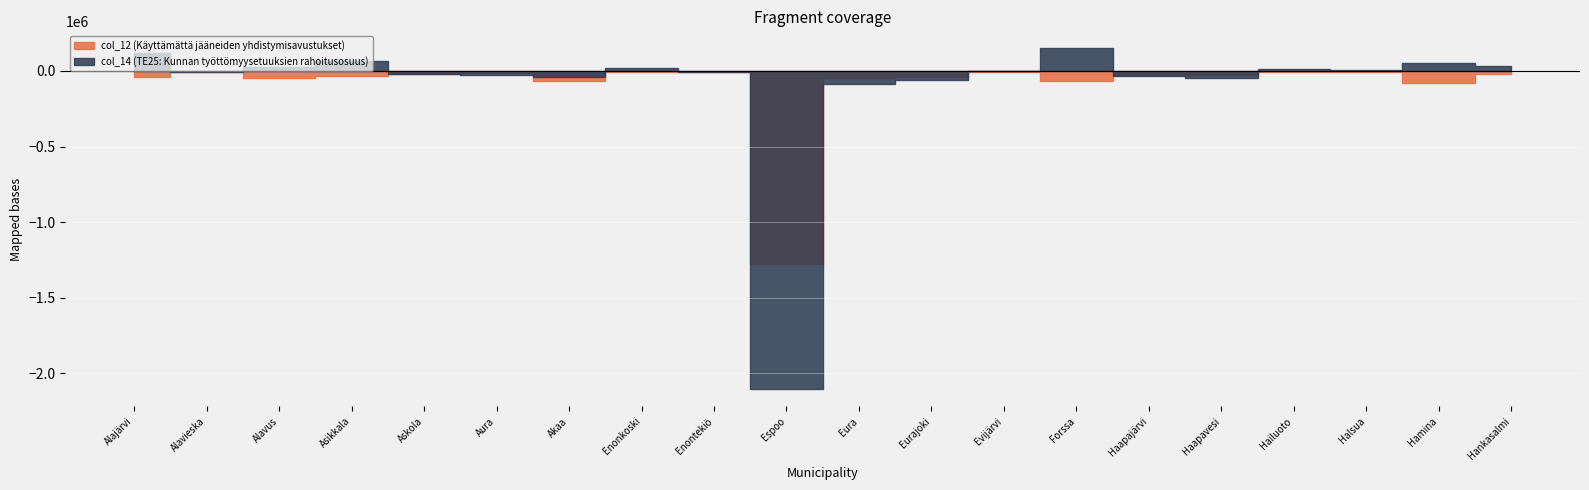

At which category does col_14 (TE25: Kunnan työttömyysetuuksien rahoitusosuus) reach its first local valley?

Alavieska